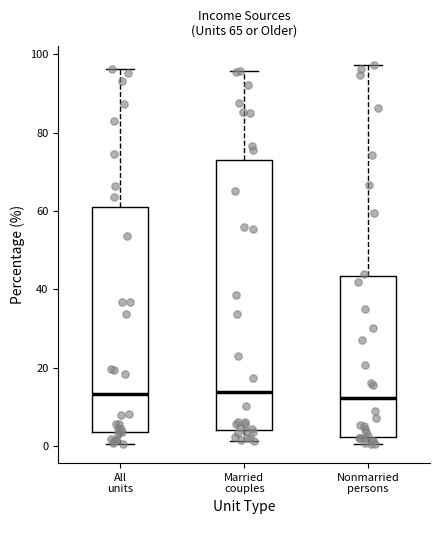

Comparing the boxes themselves (not the whiskers), which one is the tallest?

Married couples